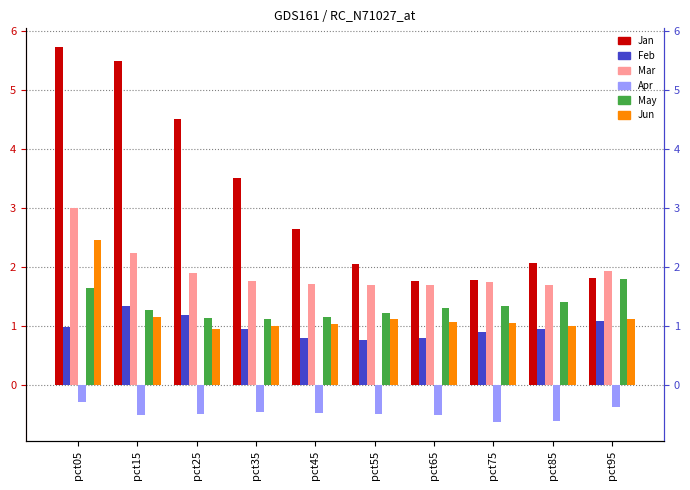

Where is Mar nearest to the value 2?

pct95